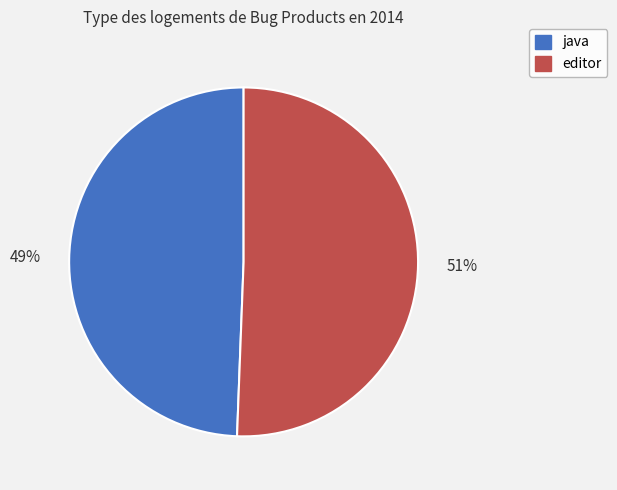

Is the sum of java and editor greater than half?

Yes